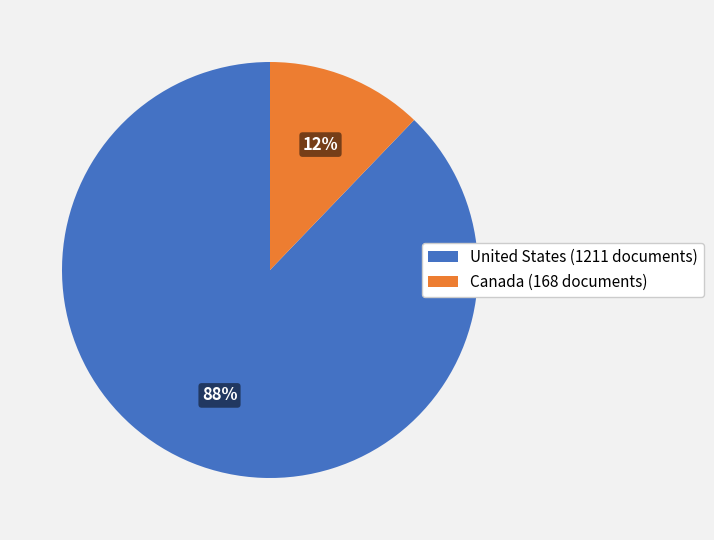

What is the smallest slice in the pie chart?

Canada (168 documents)